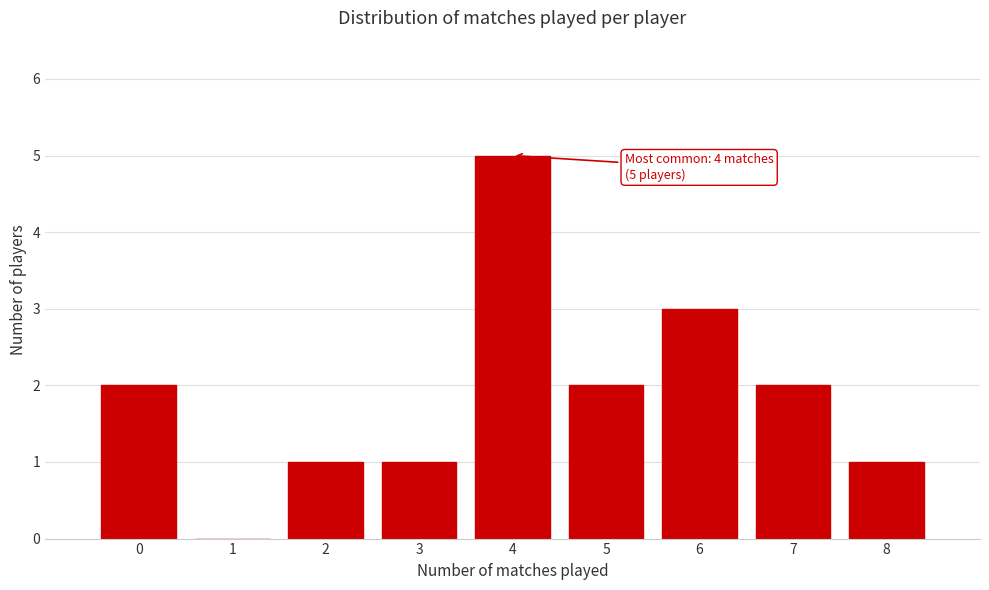

Which range on the x-axis has the tallest bar?

3.5 to 4.5